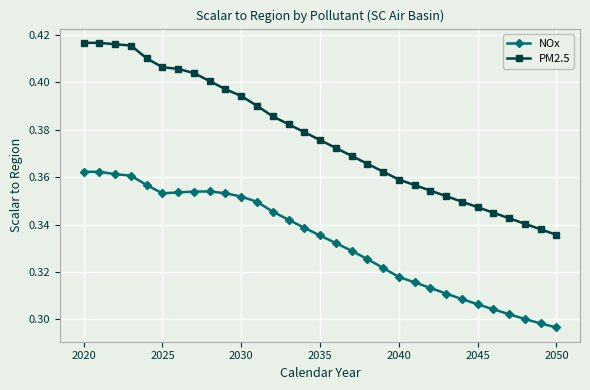

Which series has the largest total across all categories?

PM2.5